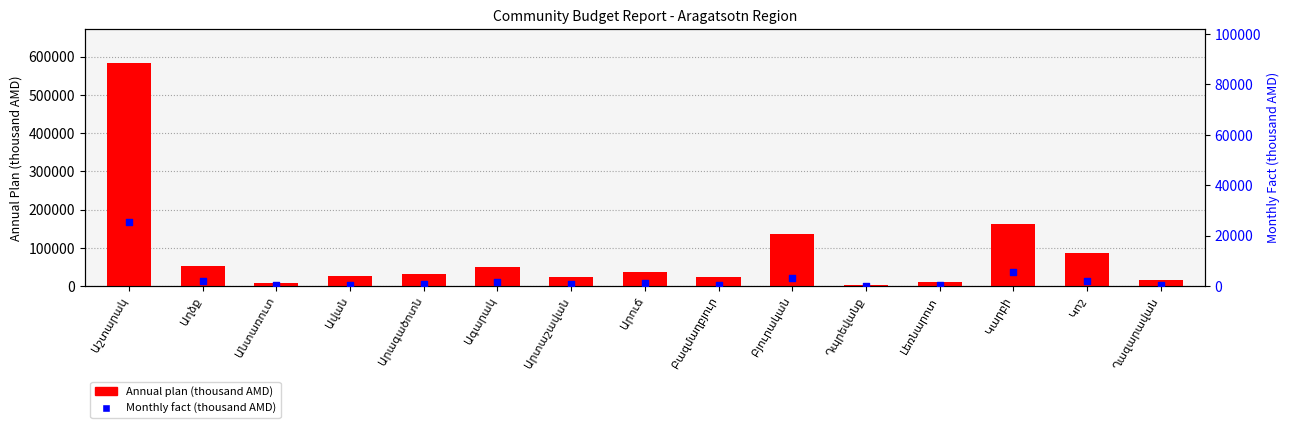

At which category is the sum across all series the highest?

Աշտարակ